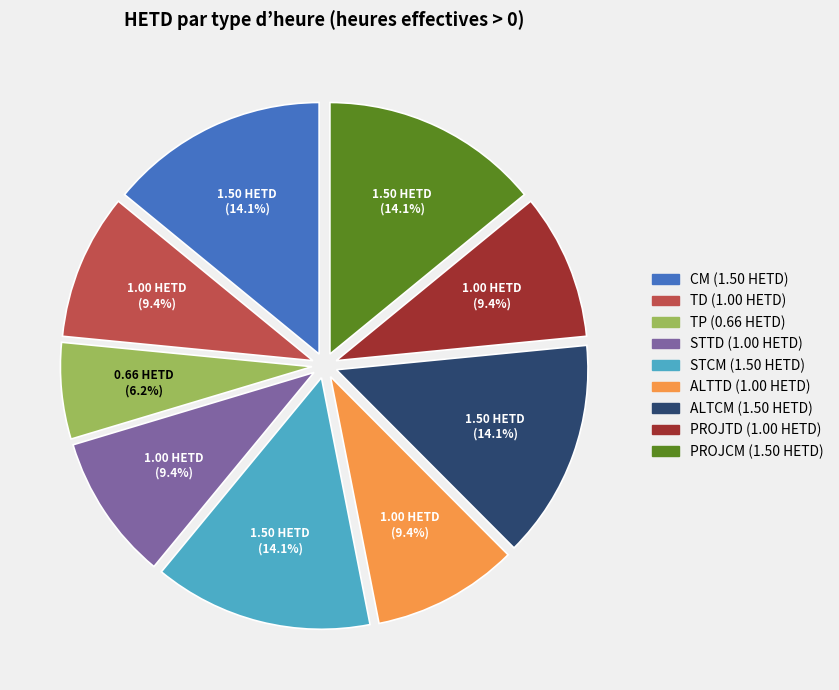

Is there any slice that represents more than half of the pie?

No